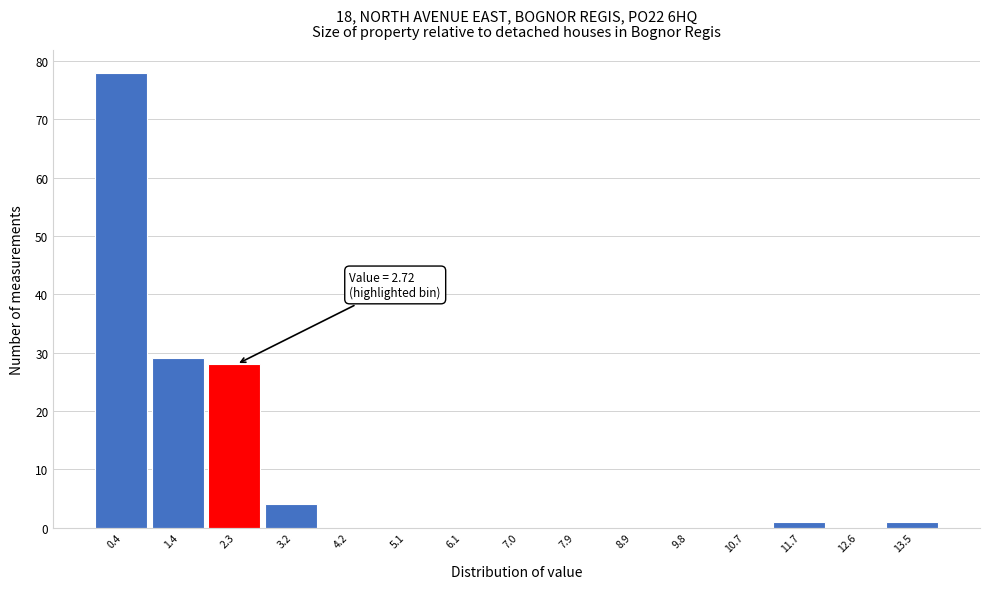

Reading left to right, what are all the values shown in this chart?

0.4=78	1.4=29	2.3=28	3.2=4	4.2=0	5.1=0	6.1=0	7.0=0	7.9=0	8.9=0	9.8=0	10.7=0	11.7=1	12.6=0	13.5=1